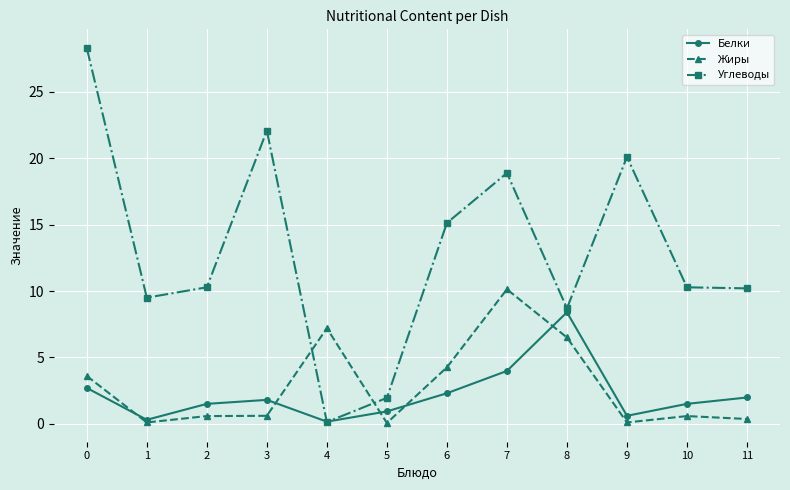

What is the minimum value shown in the chart?

0.1